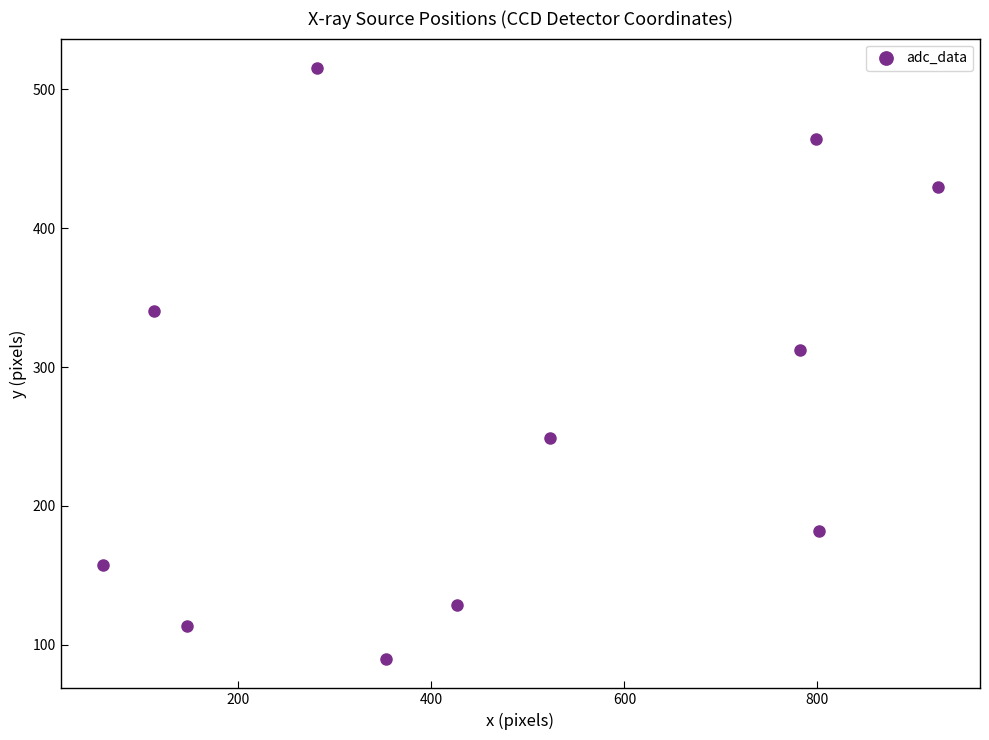

What is the range of X values (max minus min)?

865.6